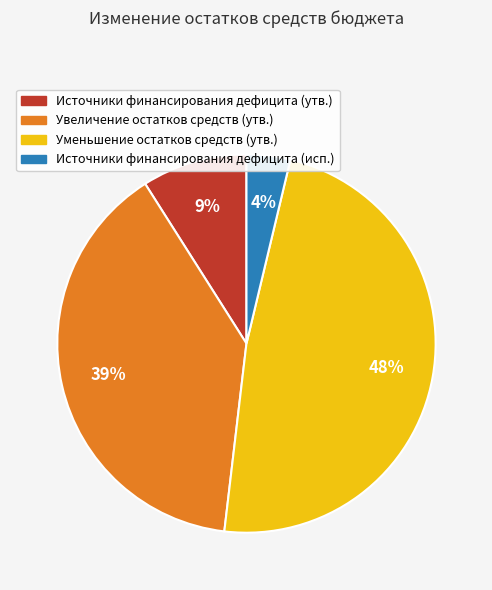

Is there any slice that represents more than half of the pie?

No